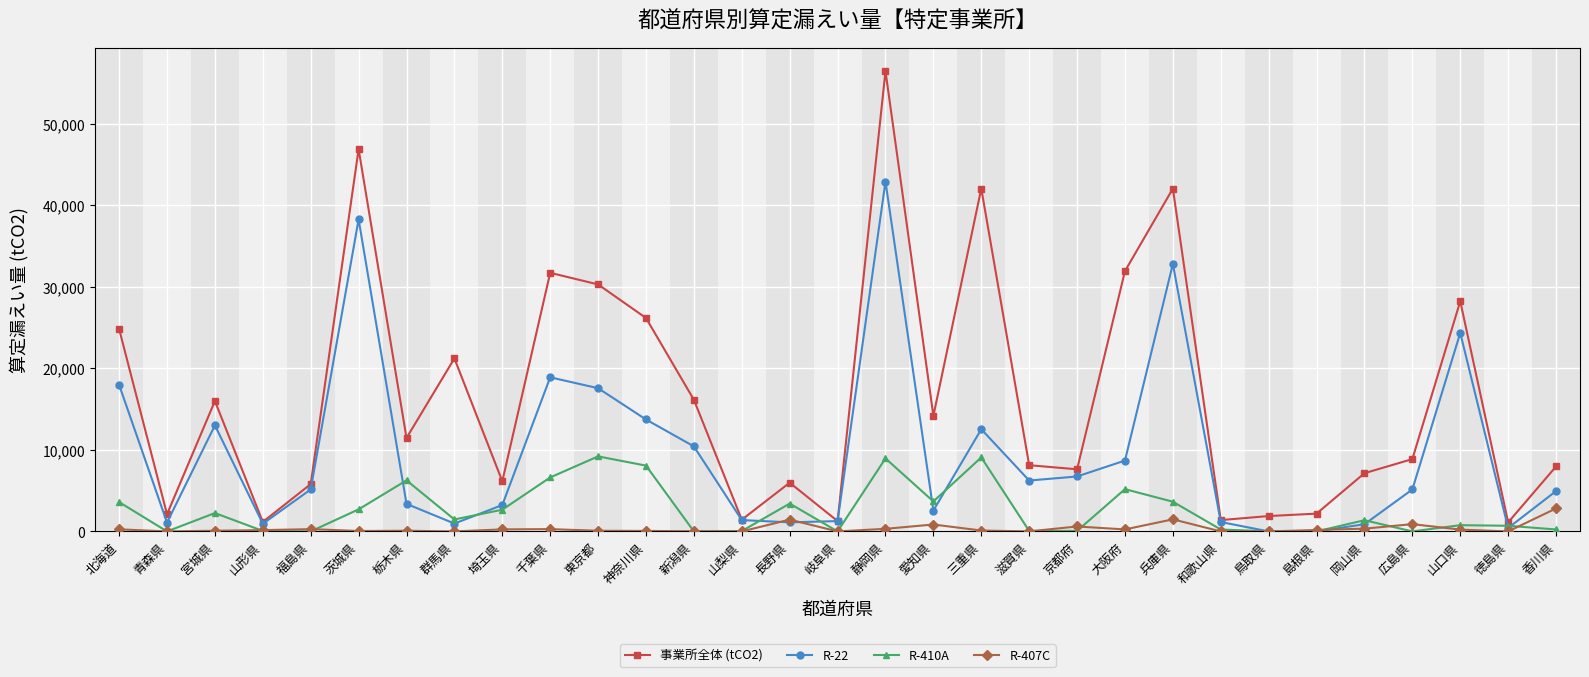

Which series has the widest spread of values?

事業所全体 (tCO2)